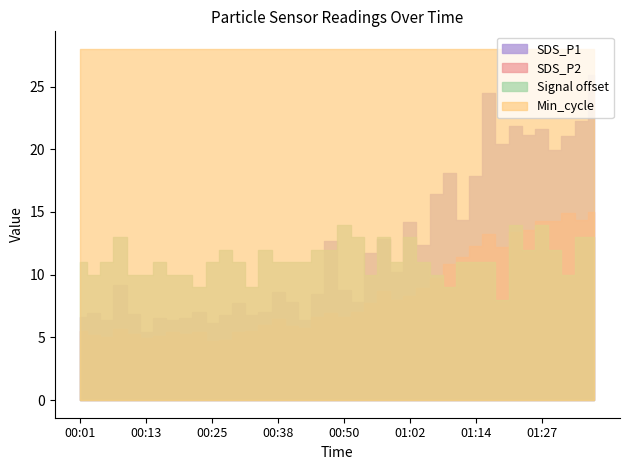

What is the label of the 18th point from the right?

00:55